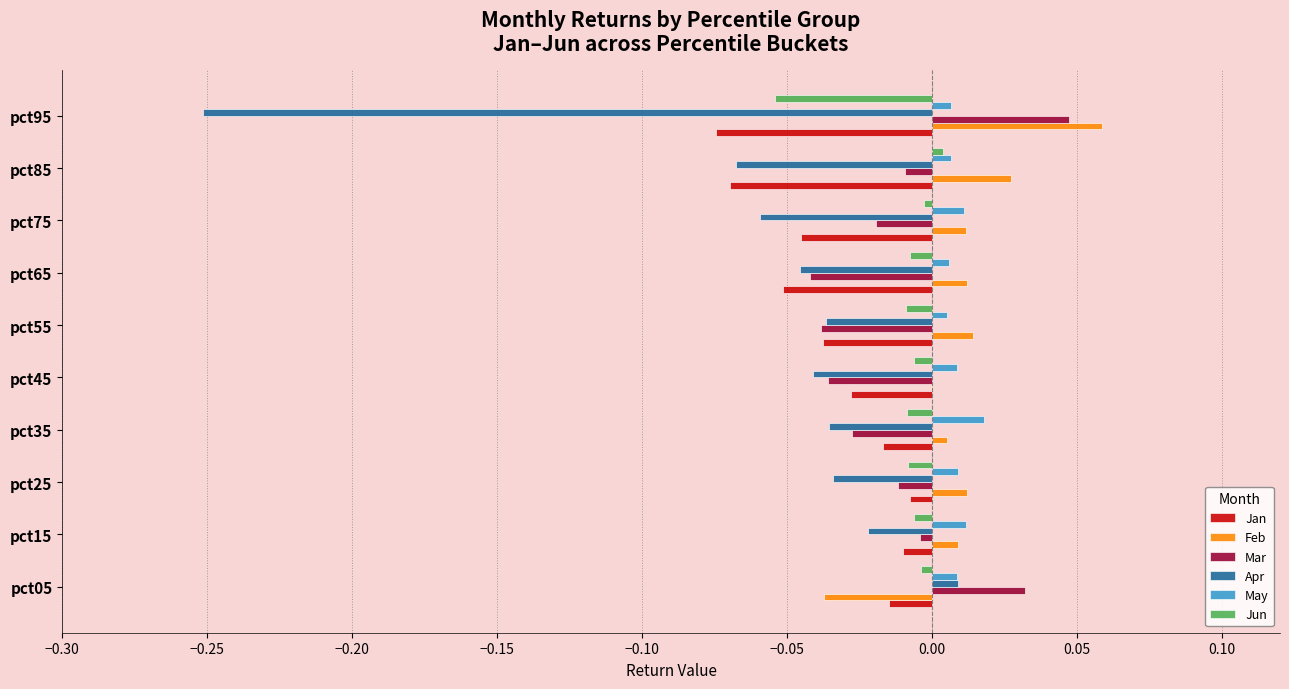

How many values in Mar are above zero?

2